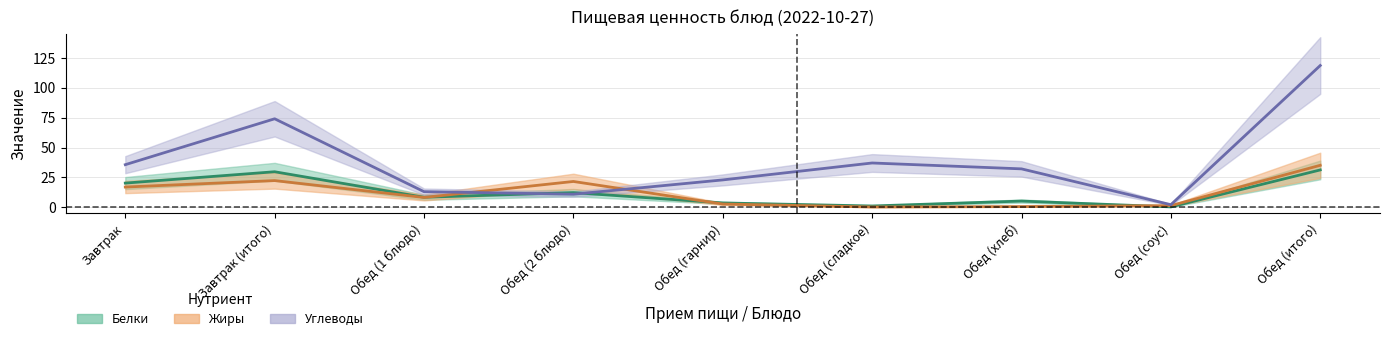

How many times do Углеводы and Белки cross each other?

2